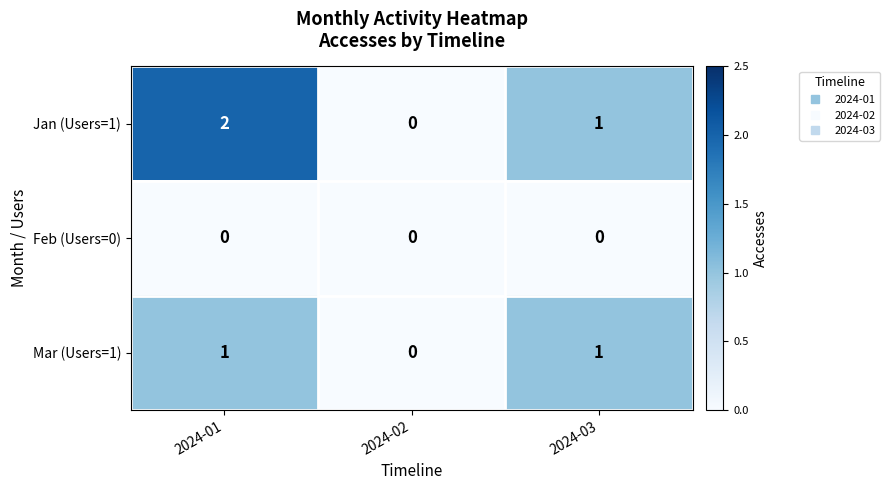

At which category is the sum across all series the highest?

2024-01